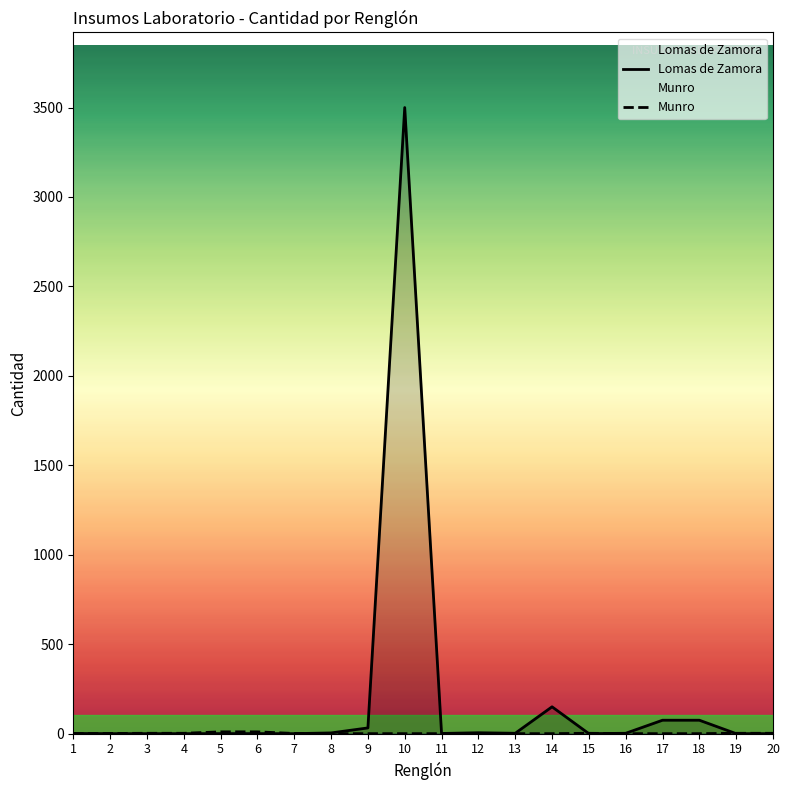

At which category does Munro reach its first local peak?

15